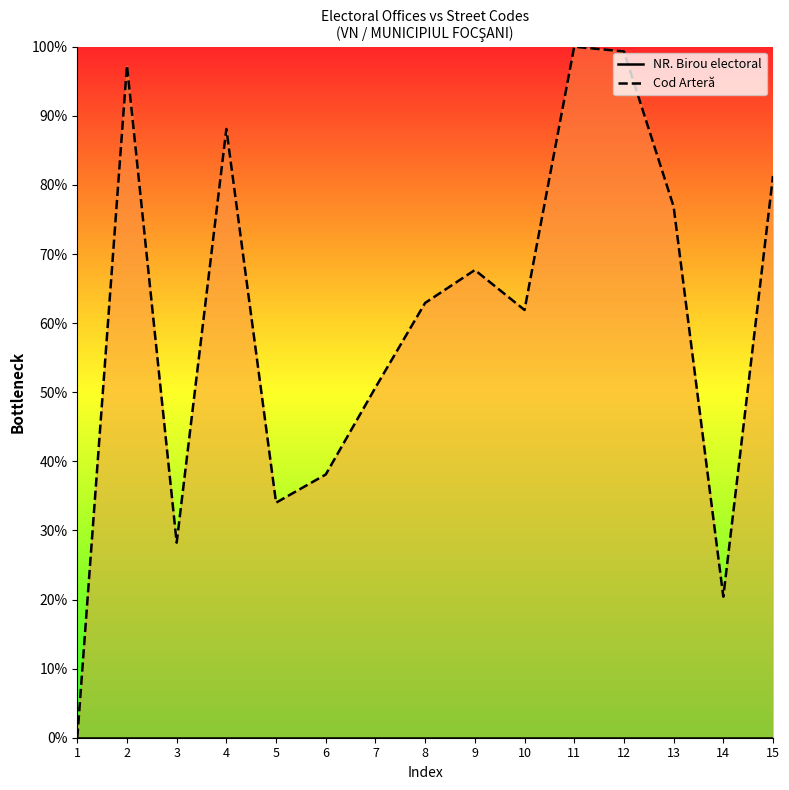

What is the difference between the highest and lowest values at 9?

67.7